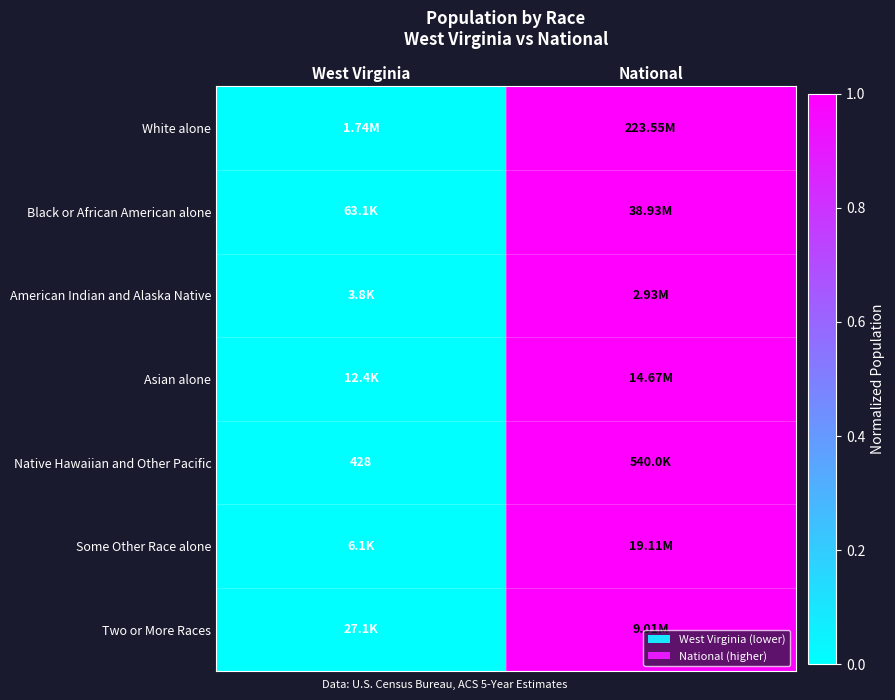

What is the approximate value of Two or More Races at National?

1.0